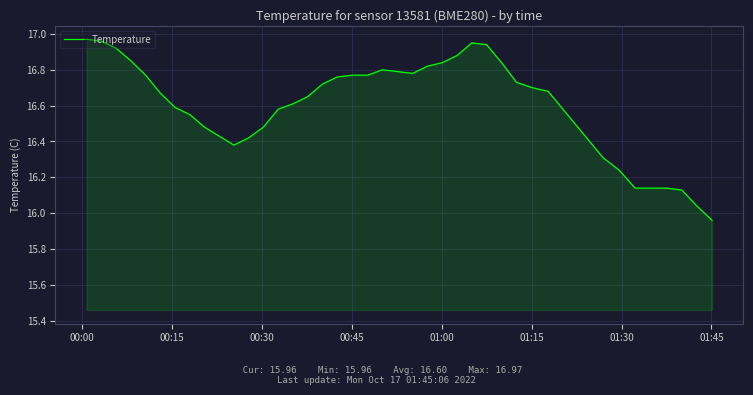

What is the difference between the maximum and minimum values?

1.0